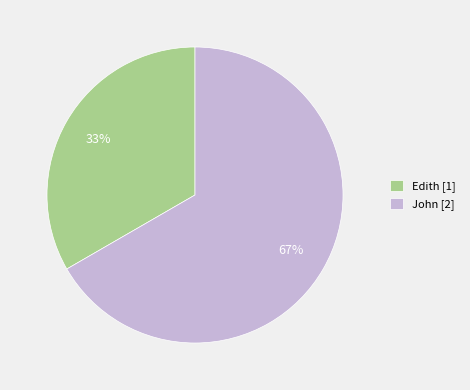

What is the largest slice in the pie chart?

John